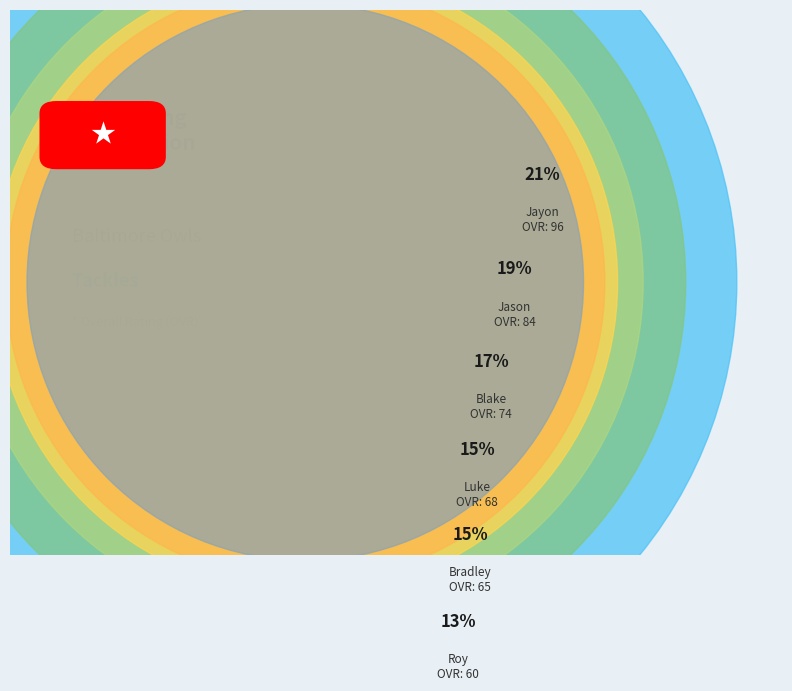

True or false: Blake accounts for 17% of the total.

True